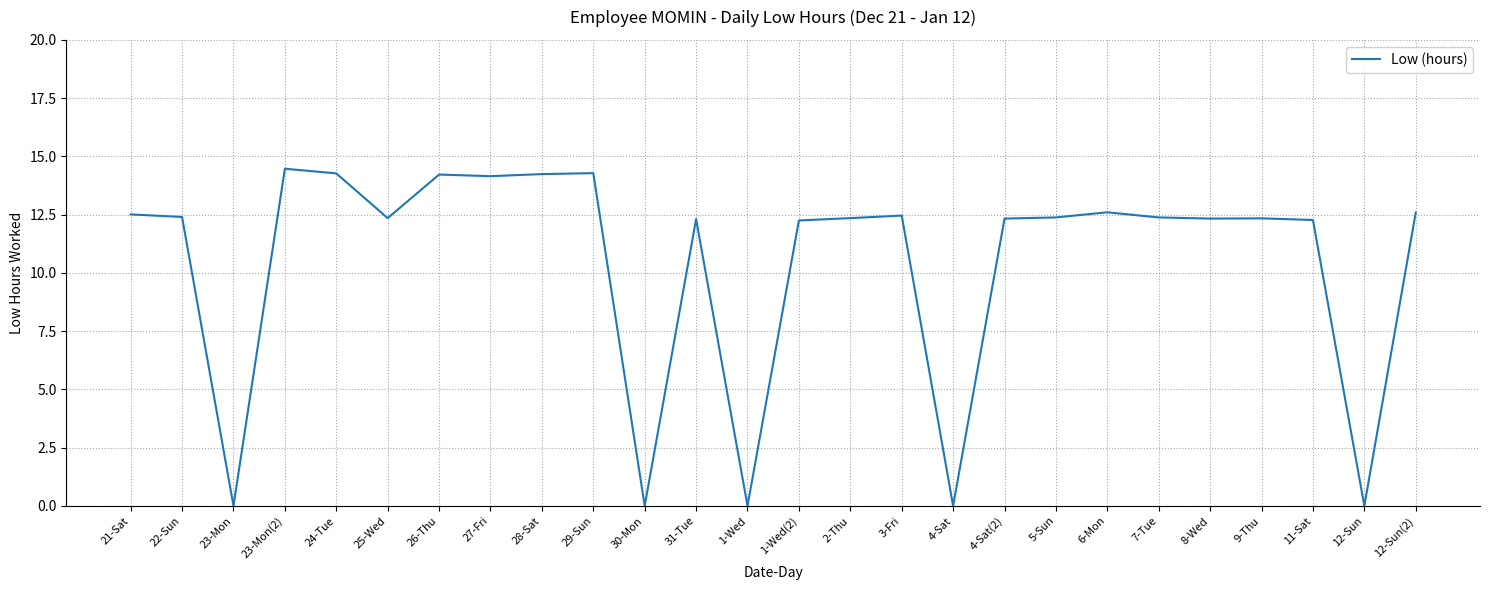

Where is the first local minimum?

23-Mon